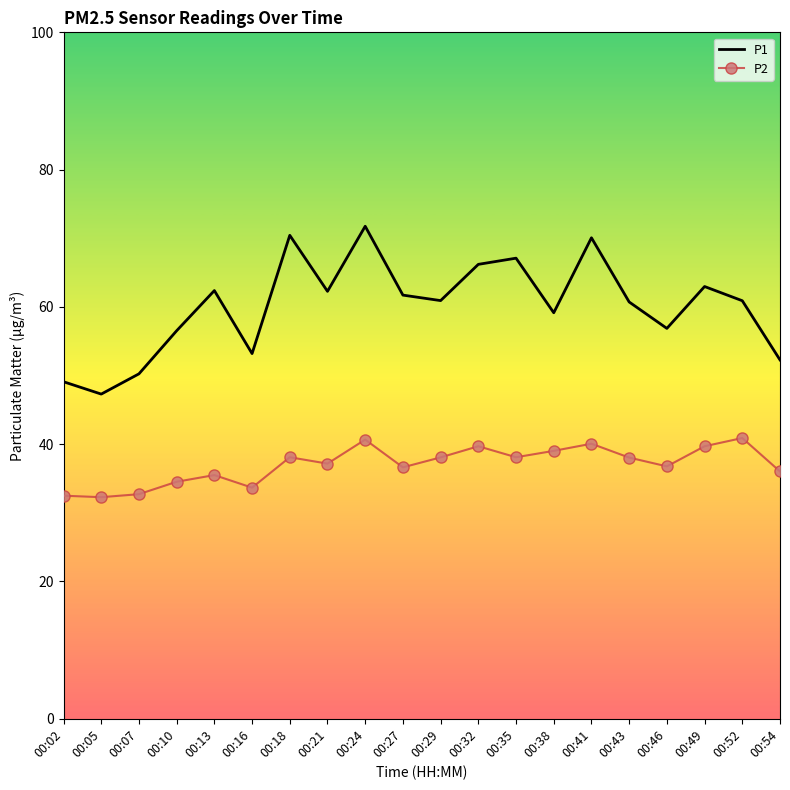

At 00:46, list the series in order from largest to smallest.

P1, P2